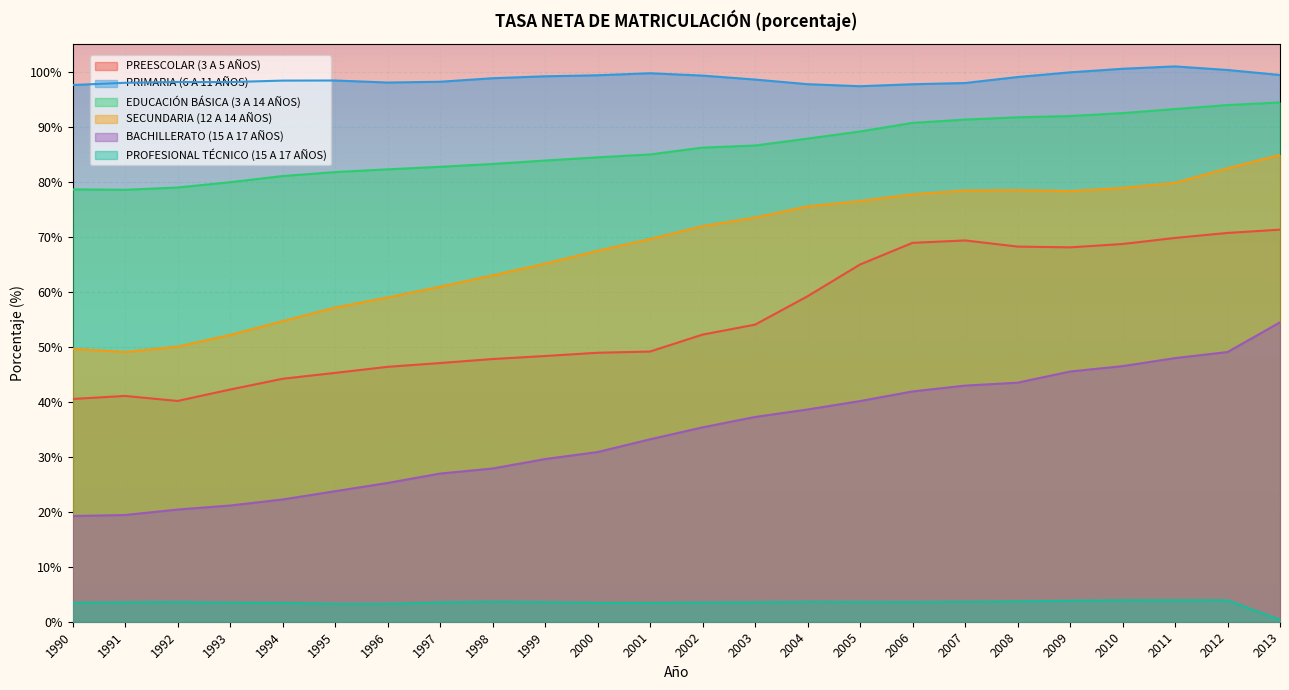

Which has a higher value, 1990 or 2008?

2008